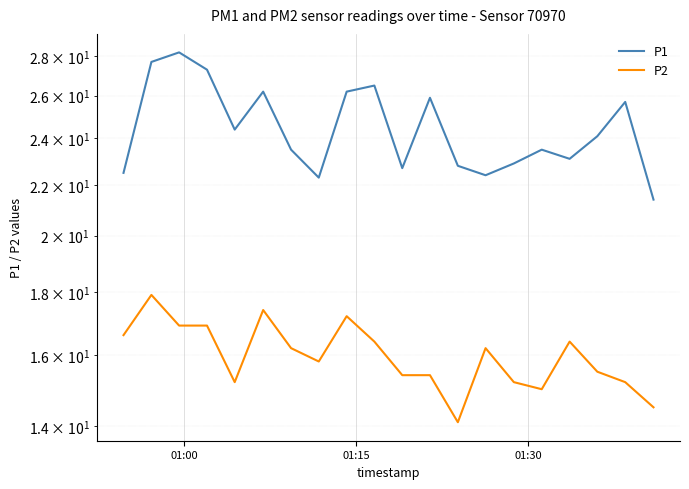

How many lines are shown in the chart?

2